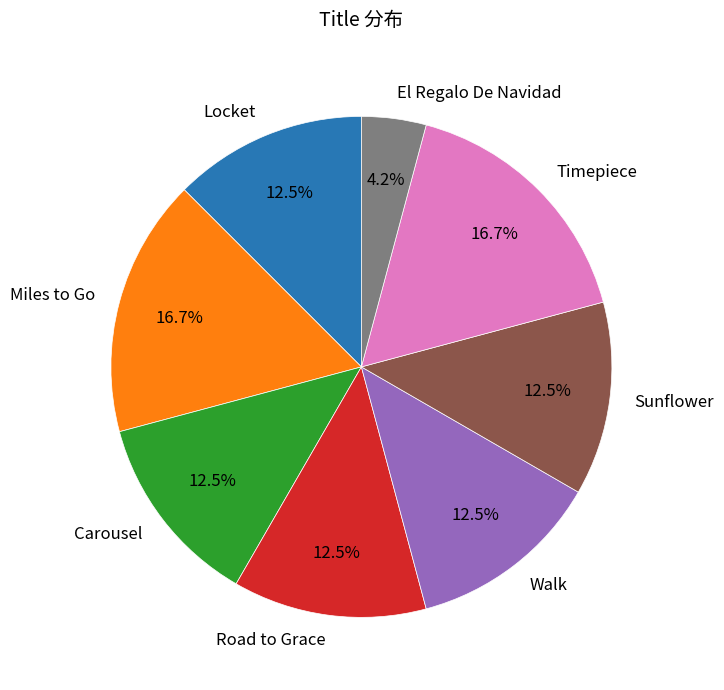

Which category has the smallest portion of the pie?

El Regalo De Navidad